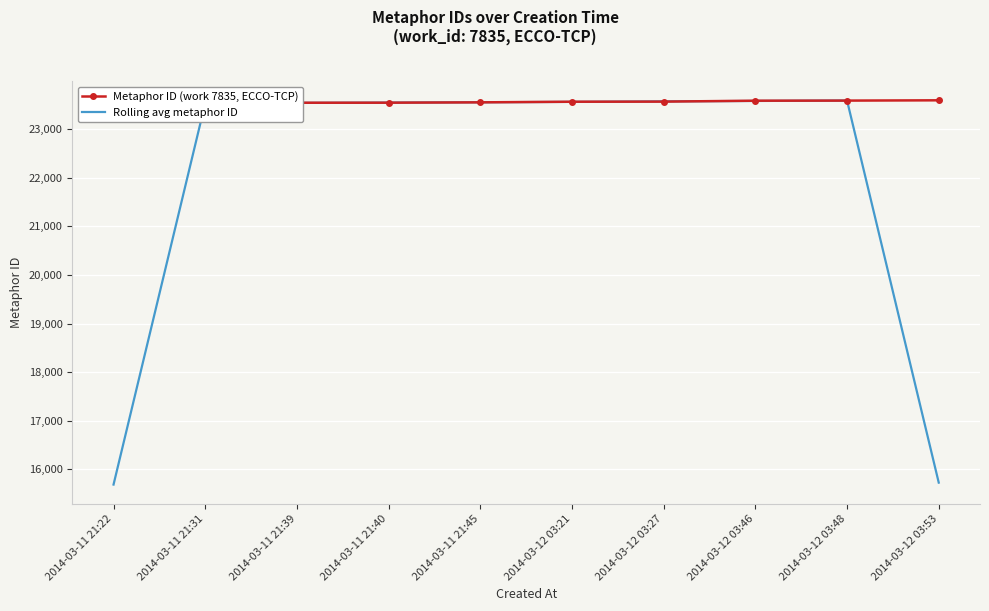

What is the difference between the Metaphor ID (work 7835, ECCO-TCP) values at 2014-03-12 03:46 and 2014-03-11 21:39?

42.0